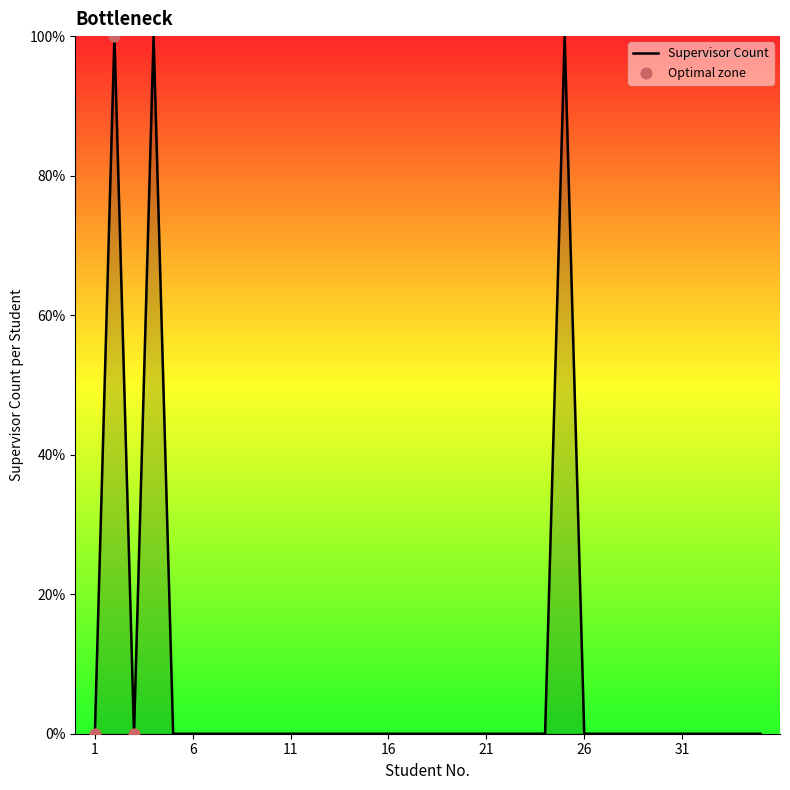

What is the maximum value shown in the chart?

100.0